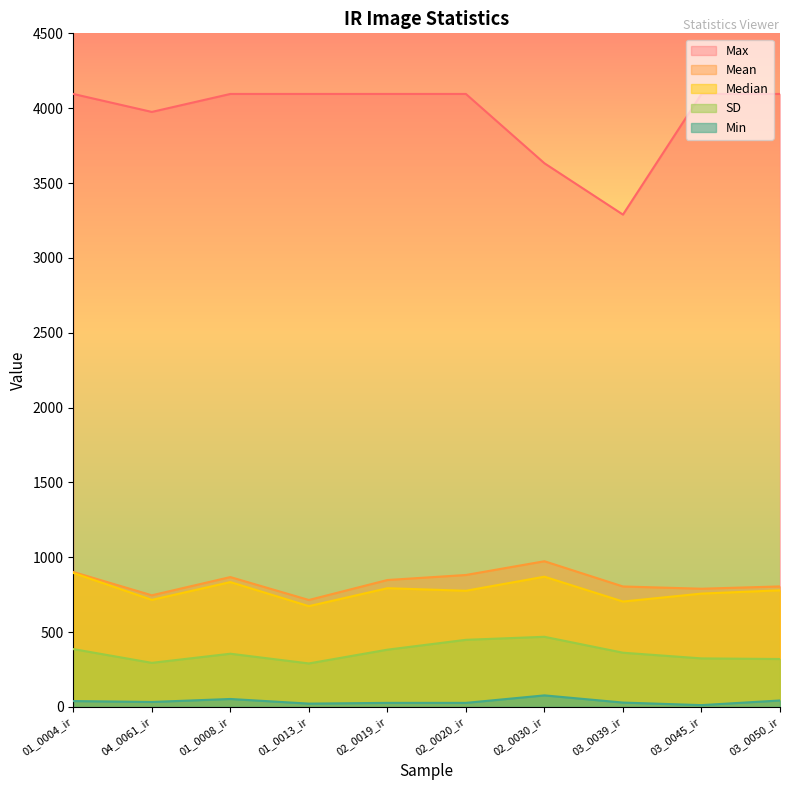

True or false: Max has a value of 4095.0 at 03_0050_ir.

True